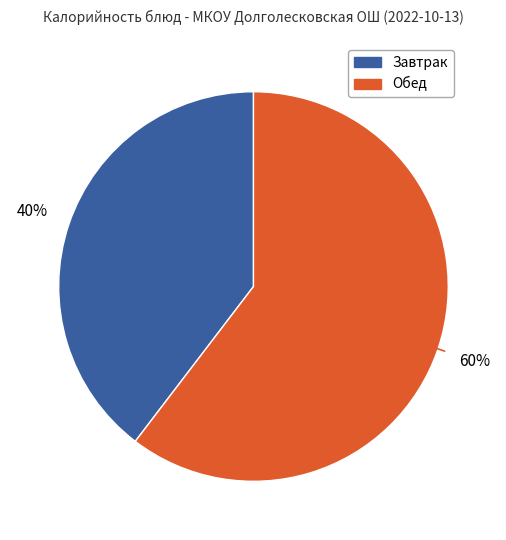

Is there a majority slice in this chart?

Yes